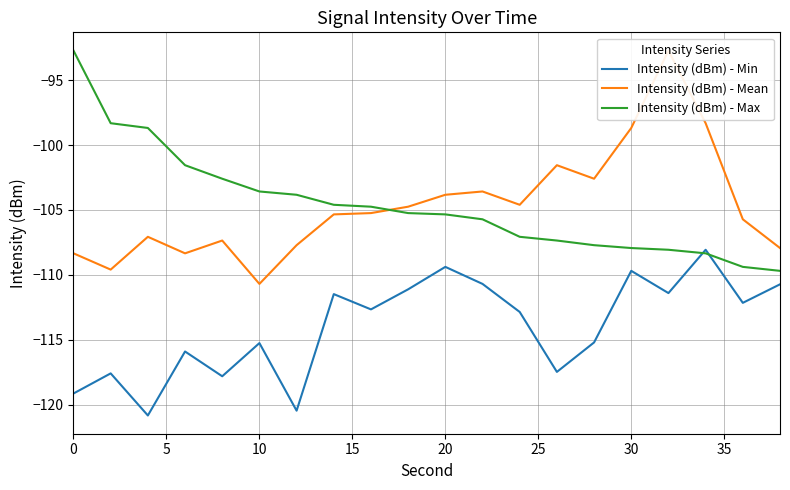

What is the lowest value of the Intensity (dBm) - Min series?

-120.8